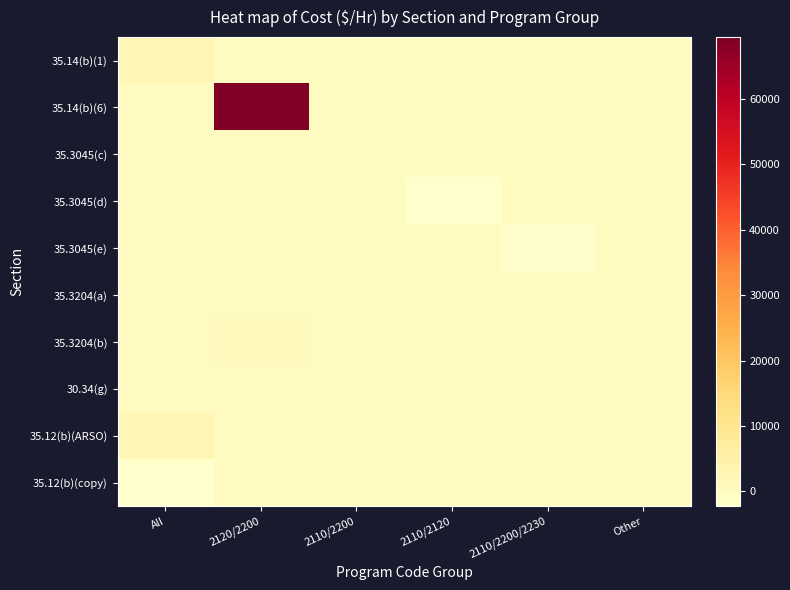

Between 2110/2200 and All, which is larger?

All